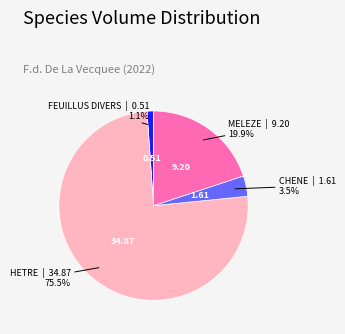

To the nearest percent, what is the average slice percentage?

25%